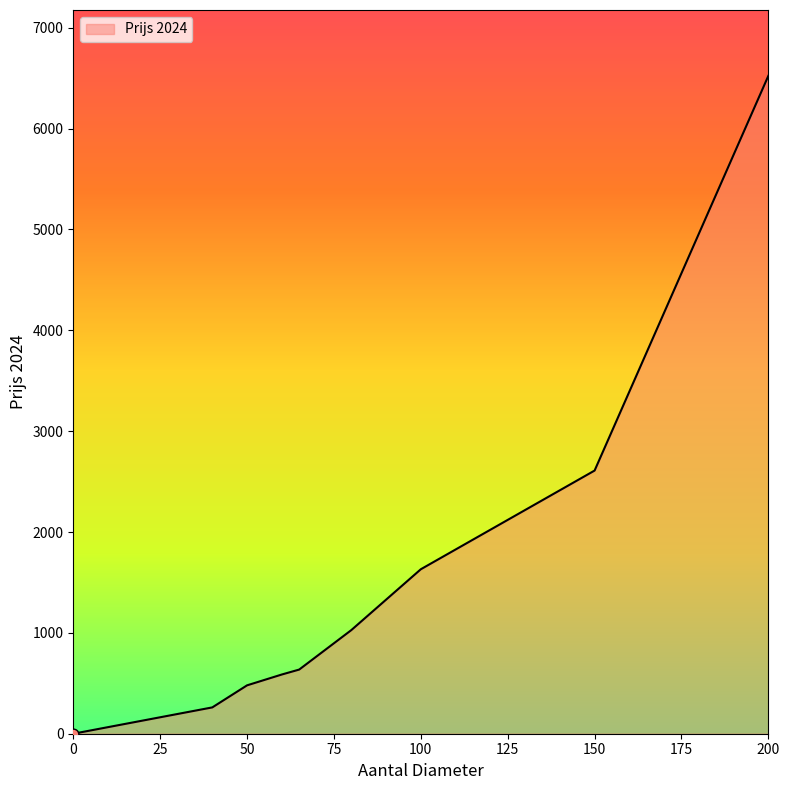

What is the difference between the maximum and minimum values?

6523.7